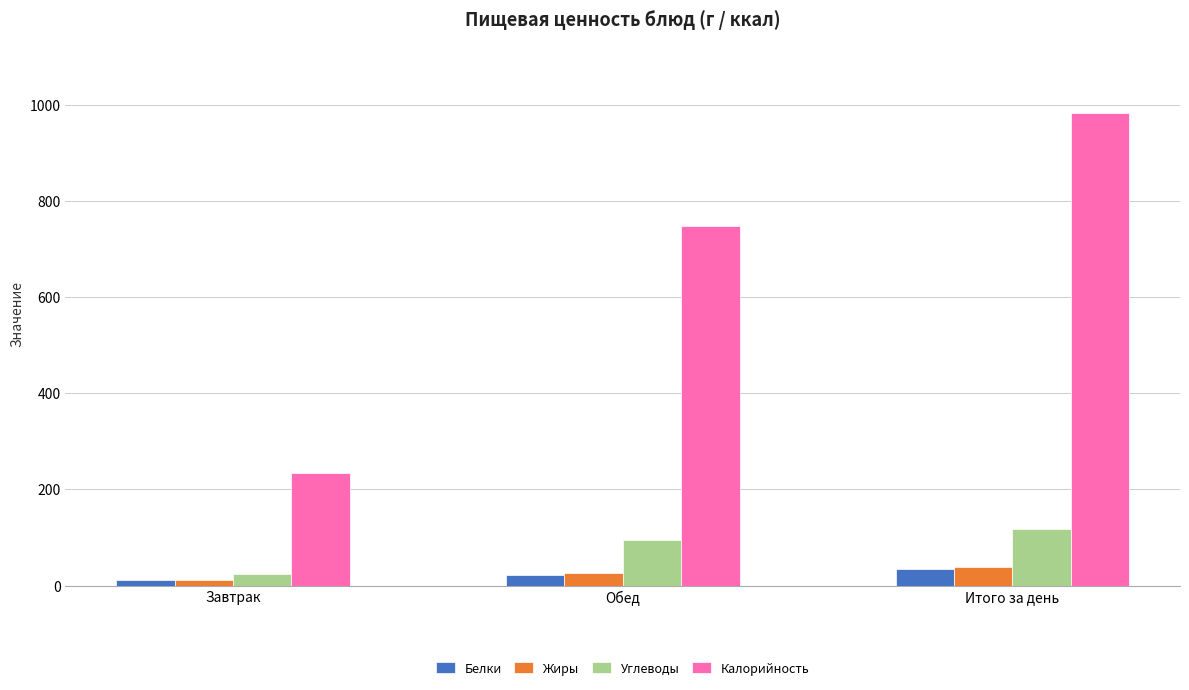

Which category has the lowest value across all series?

Завтрак